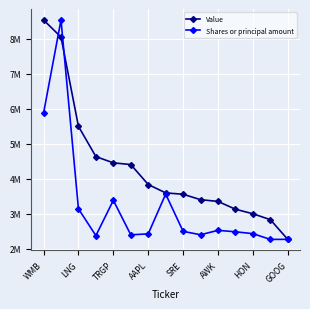

Between which two adjacent categories do Value and Shares or principal amount first intersect?

WMB and LNG